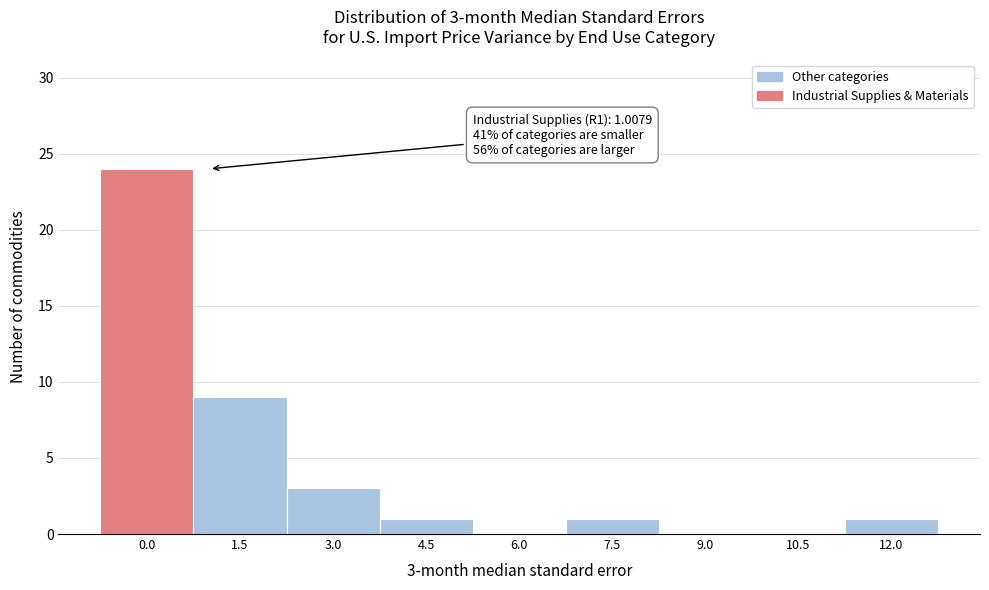

Reading left to right, list all the values displayed in this chart.

0.0=24	1.5=9	3.0=3	4.5=1	6.0=0	7.5=1	9.0=0	10.5=0	12.0=1